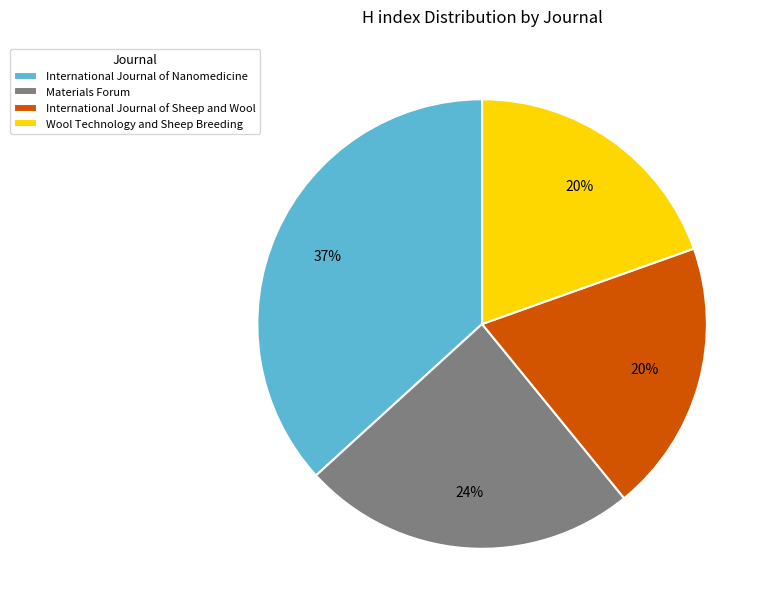

Which has a higher value, Materials Forum or Wool Technology and Sheep Breeding?

Materials Forum